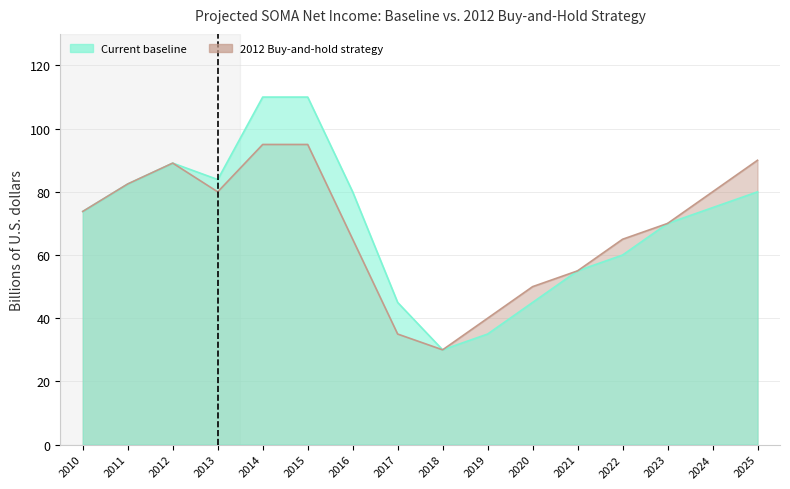

The value of Current baseline at 2025 is 80.0. True or false?

True